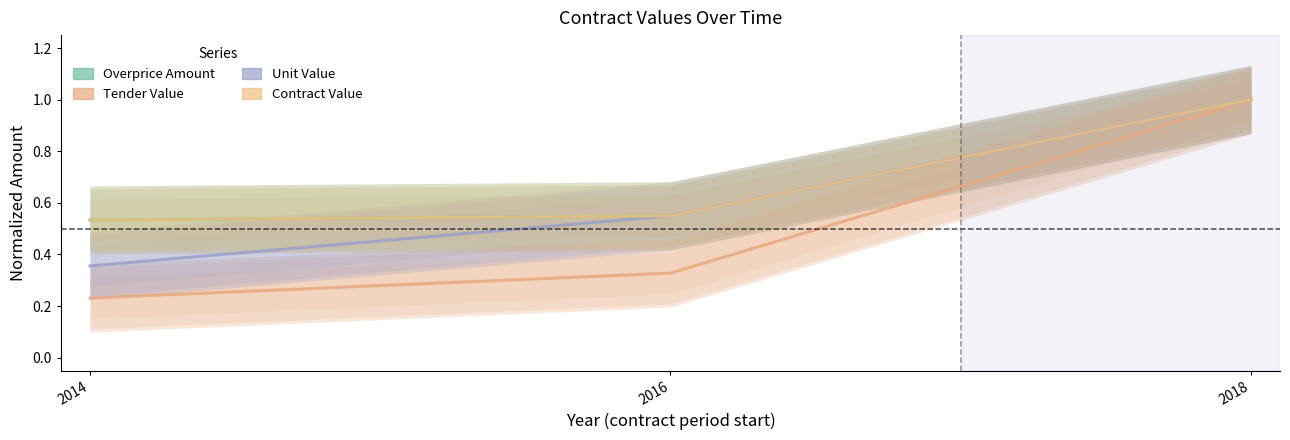

Reading left to right, what are all the values shown in this chart?

amountOverpriceMxIMSS: 2014=0.5	2016=0.5	2018=1.0
value.amount: 2014=0.2	2016=0.3	2018=1.0
amount: 2014=0.4	2016=0.5	2018=1.0
valueMxIMSS: 2014=0.5	2016=0.5	2018=1.0